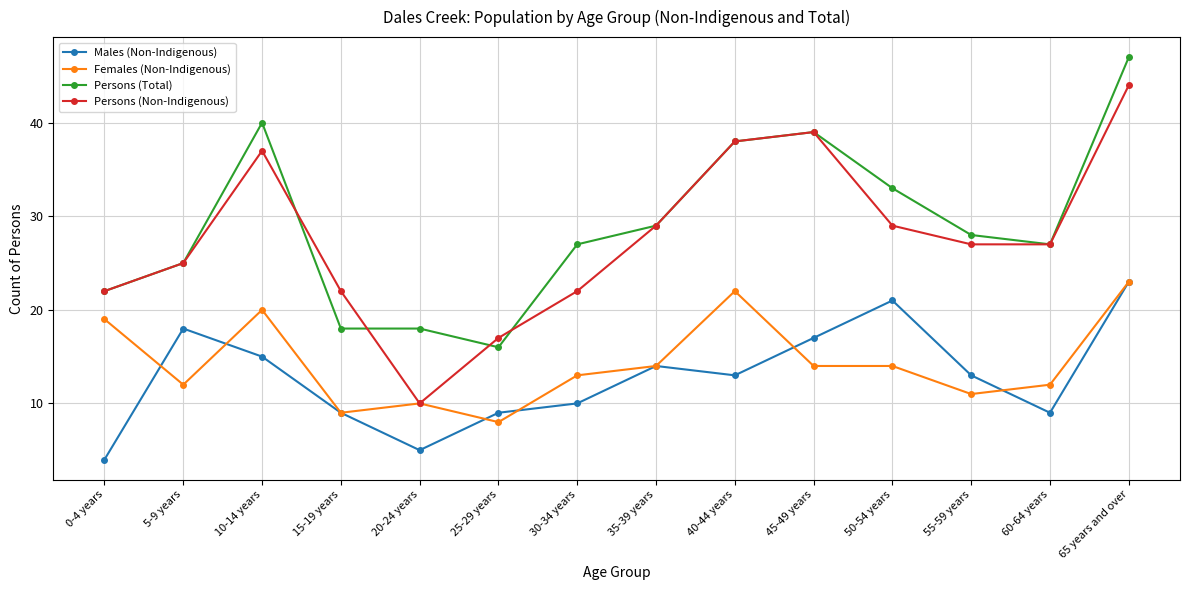

How many lines are shown in the chart?

4